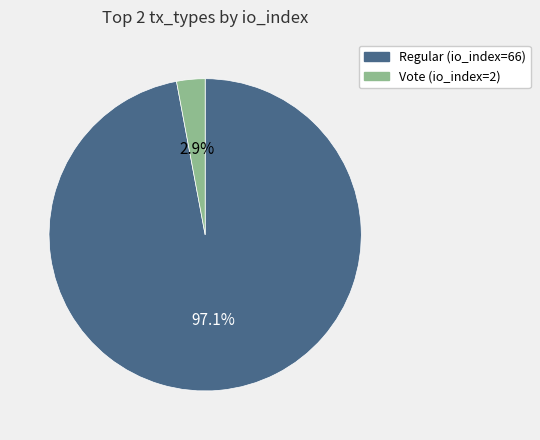

Which has a higher value, Vote (io_index=2) or Regular (io_index=66)?

Regular (io_index=66)